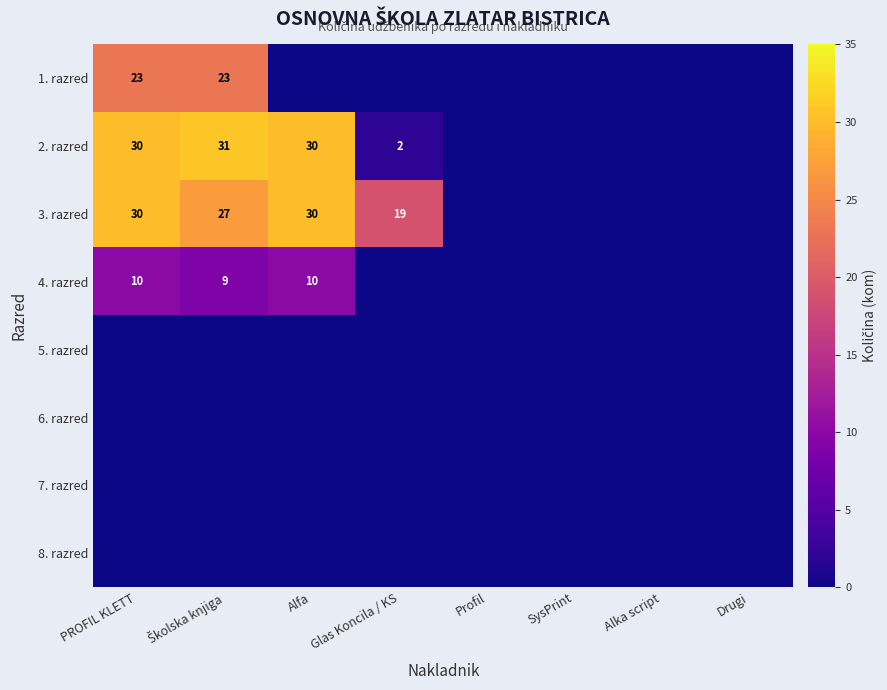

Is it true that 3. razred equals 7 at PROFIL KLETT?

False